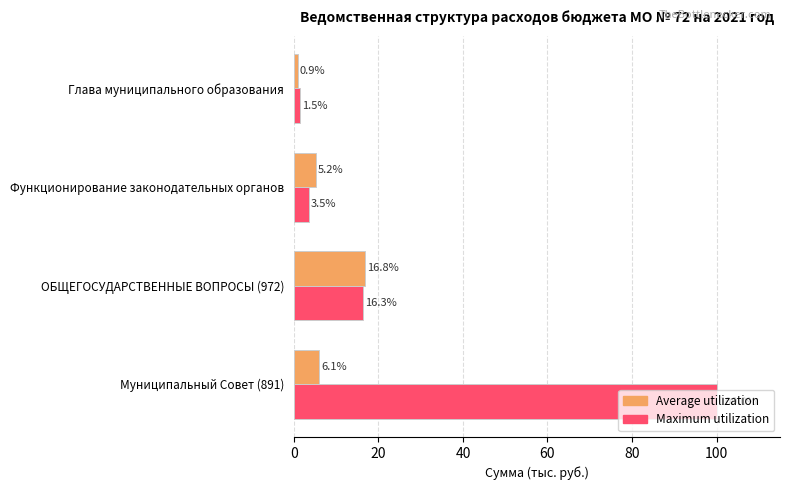

The value of Average utilization at Функционирование законодательных органов is 5.2. True or false?

True